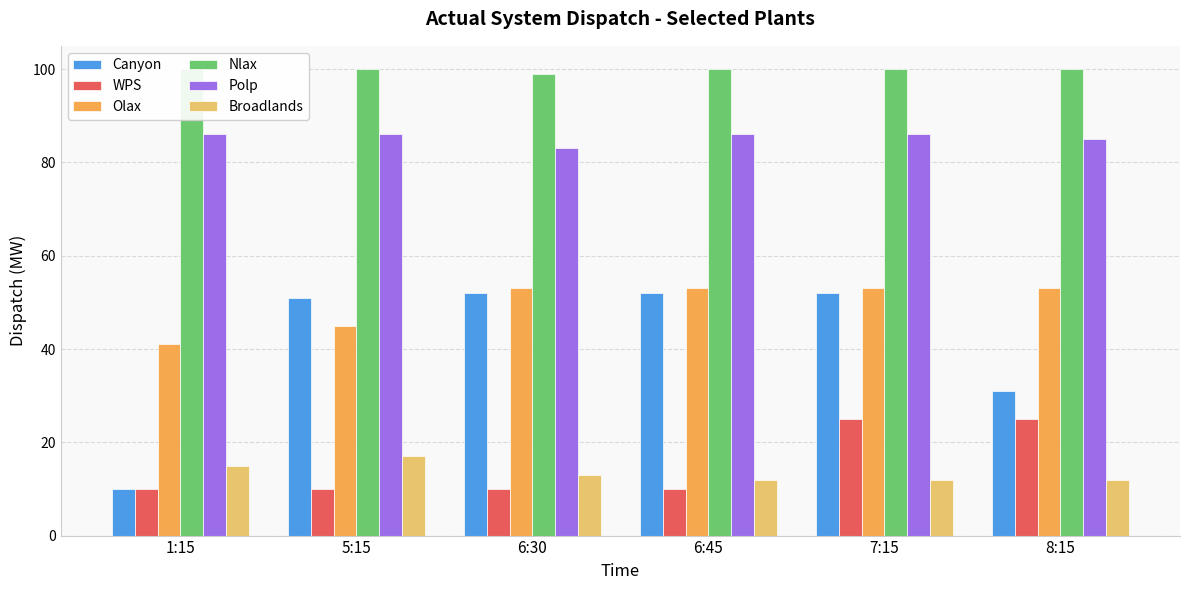

Which label corresponds to the largest value in the chart?

1:15